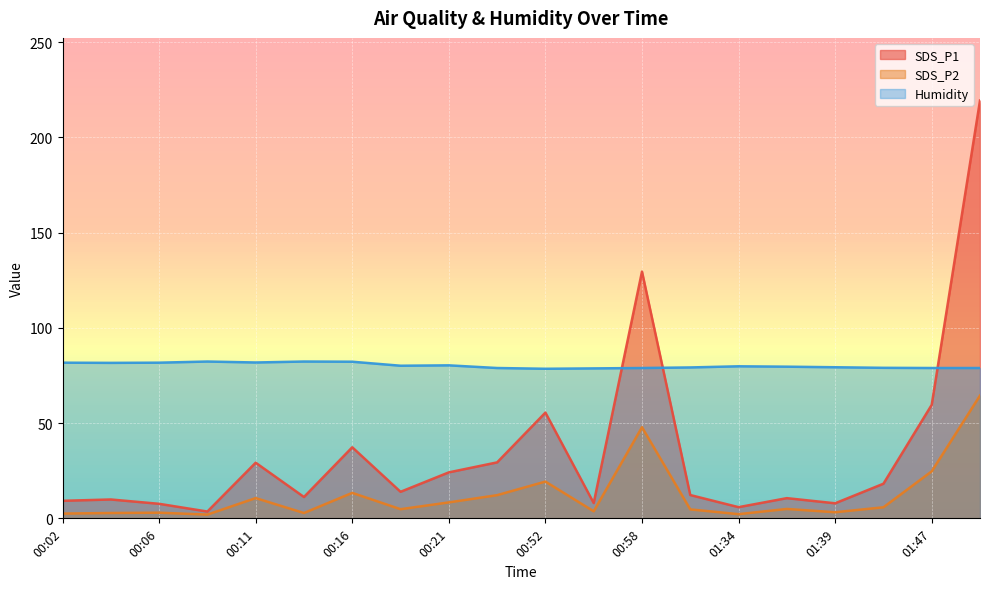

Where is the first local maximum for Humidity?

00:09